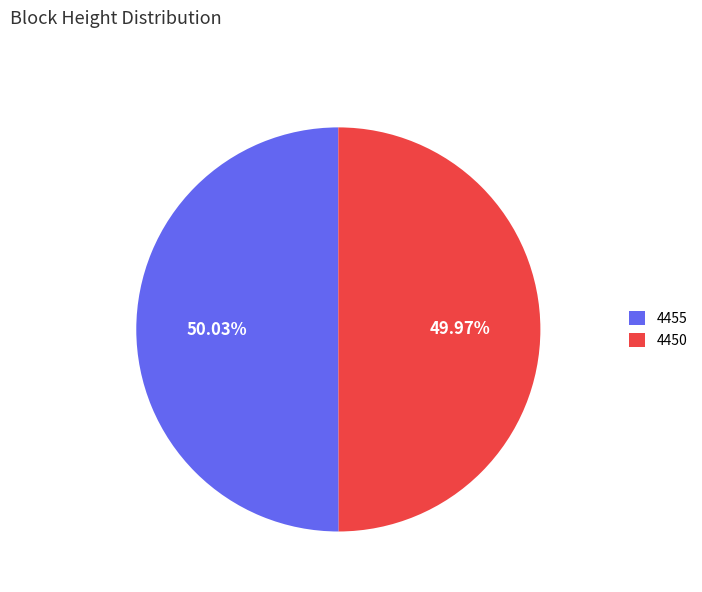

Combined, what portion of the pie is 4450 and 4455?

100.0%